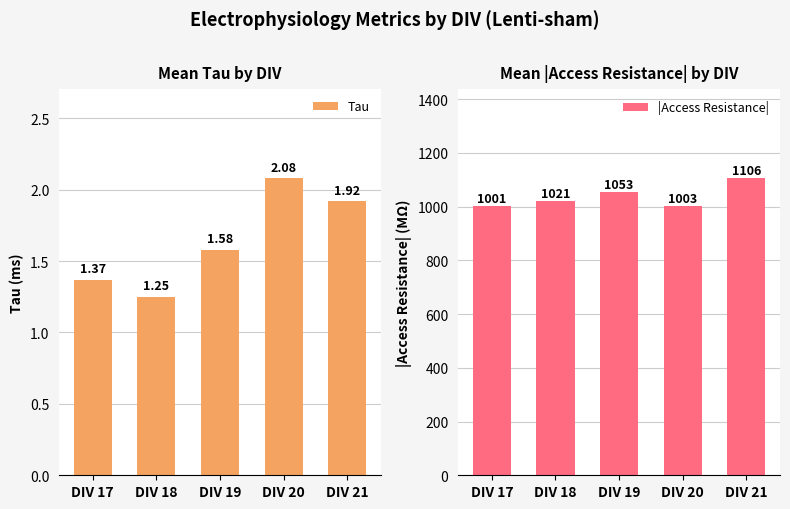

What is the sum of all |Access Resistance| values?

5184